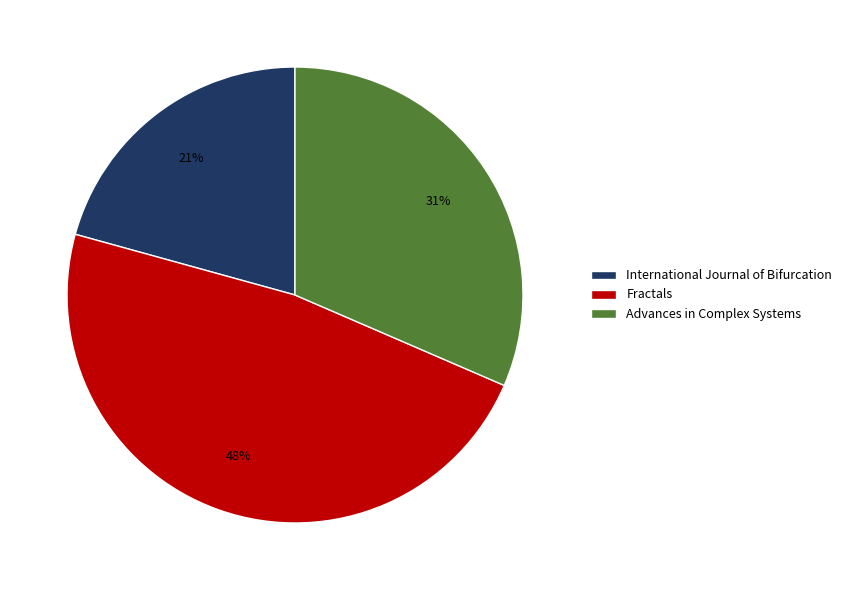

Do International Journal of Bifurcation and Advances in Complex Systems together represent more than half of the pie?

Yes